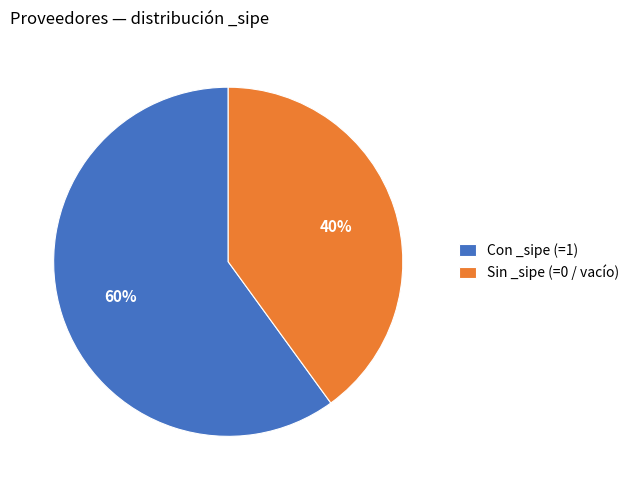

What is the largest slice in the pie chart?

Con _sipe (=1)